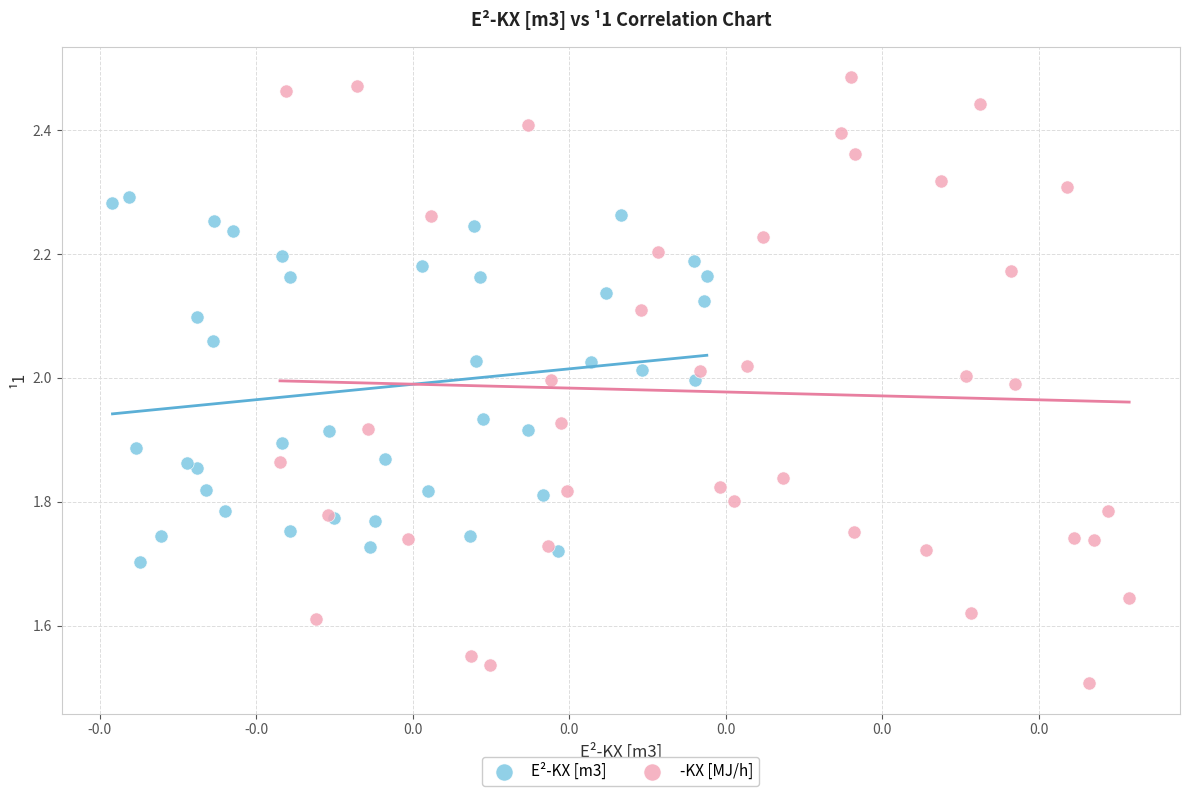

Which series has the widest spread of Y values?

-KX [MJ/h]